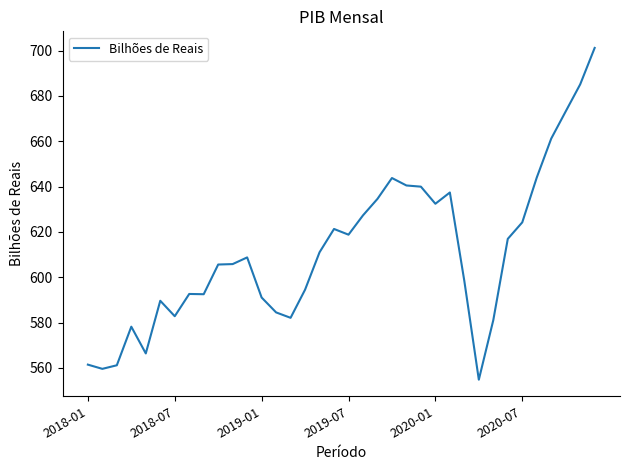

What is the difference between the maximum and minimum values?

146.4